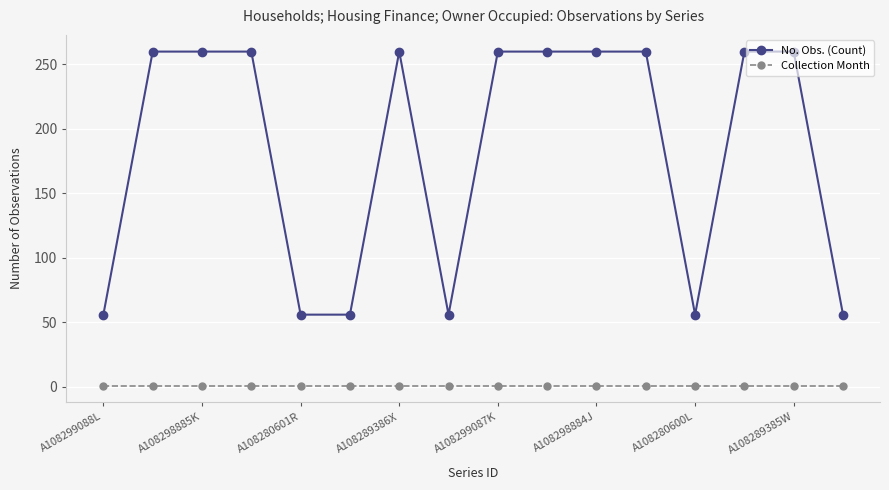

What is the greatest value displayed?

260